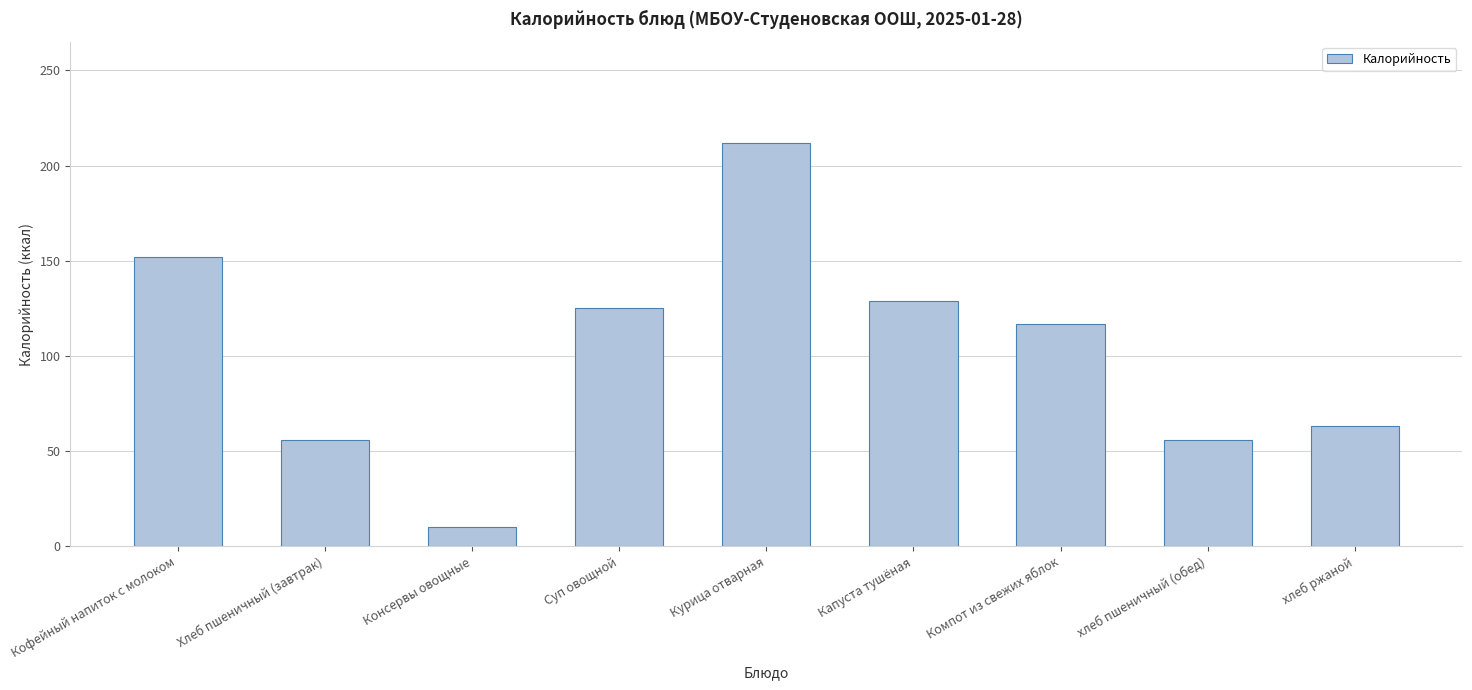

What is the change in value from Суп овощной to Компот из свежих яблок?

-8